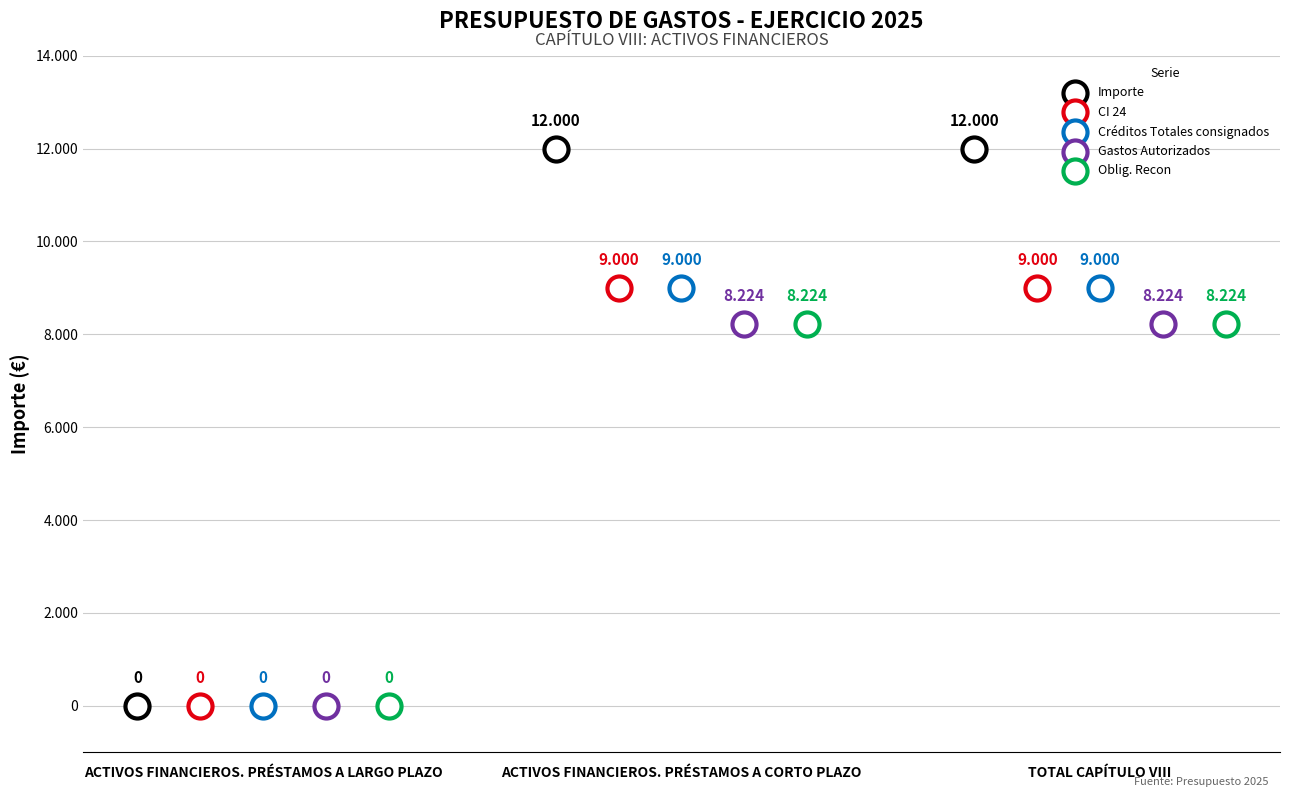

What are all the series names shown in the legend?

Importe, CI 24, Créditos Totales consignados, Gastos Autorizados, Oblig. Recon